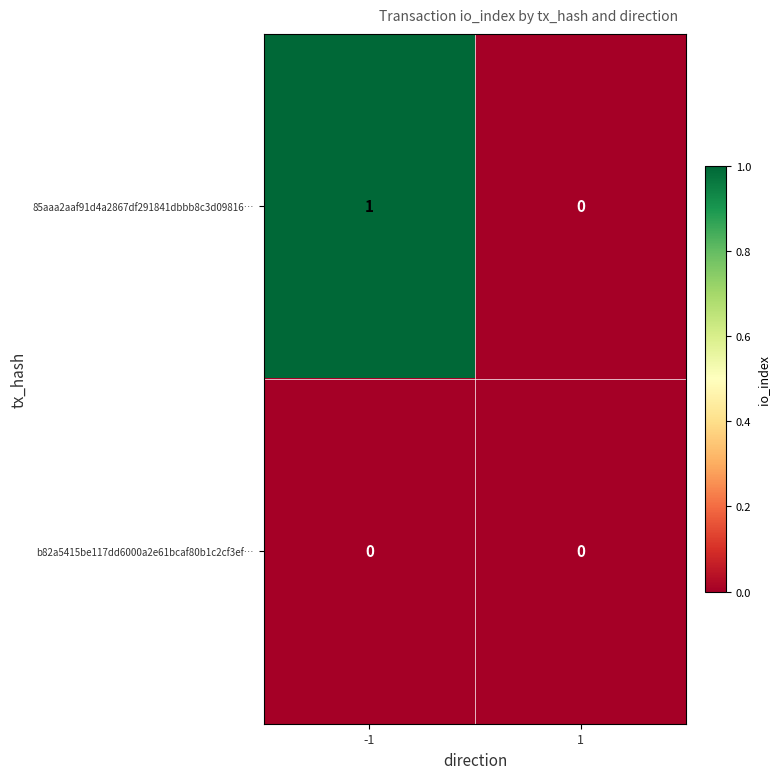

Which series changed the most between -1 and 1?

85aaa2aaf91d4a2867df291841dbbb8c3d09816…